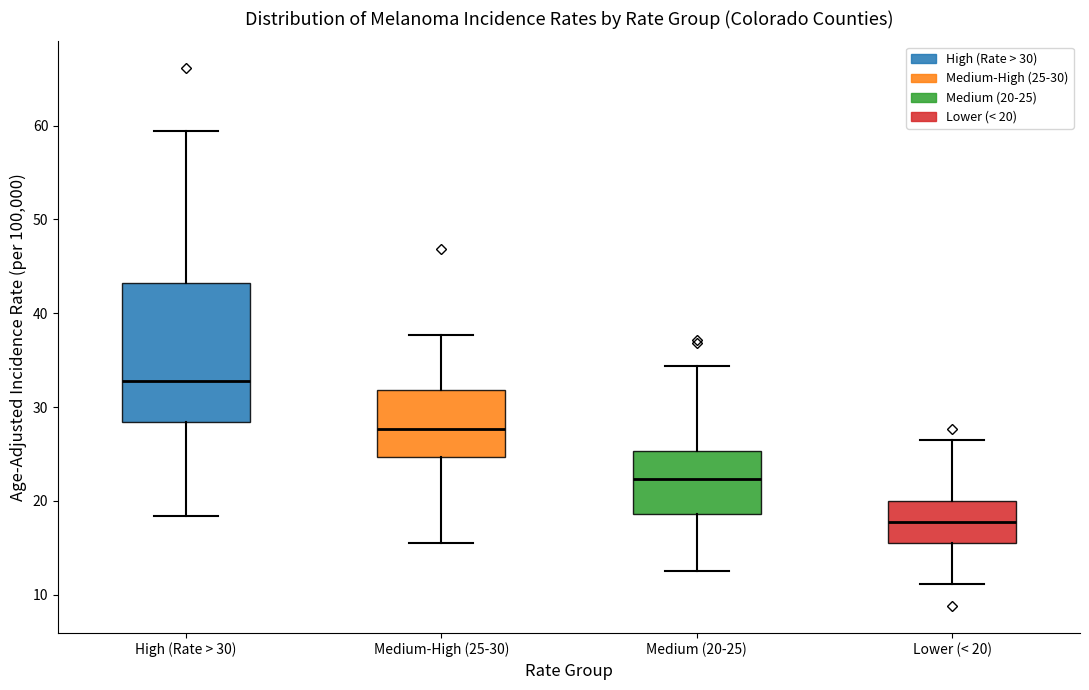

Reading left to right, read every box against the y-axis: the position of its median line, the range the box covers, and the ends of its whiskers. The values are not printed on the chart, so give them approximately, as read against the axis.

High (Rate > 30): median 33, box 28 to 43, whiskers 18 to 59
Medium-High (25-30): median 28, box 25 to 32, whiskers 16 to 38
Medium (20-25): median 22, box 19 to 25, whiskers 13 to 34
Lower (< 20): median 18, box 16 to 20, whiskers 11 to 27